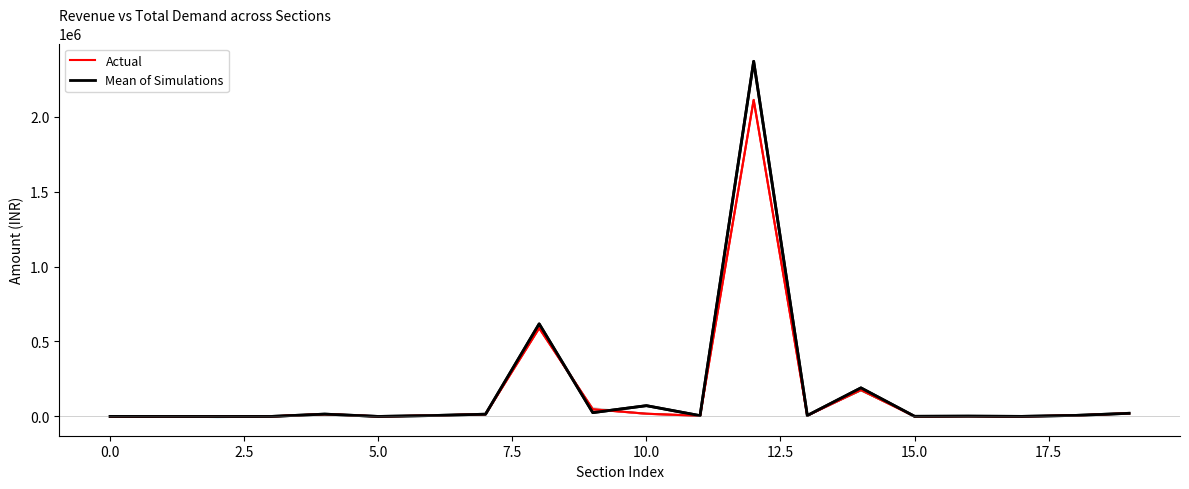

At 0.0, list the series in order from smallest to largest.

Actual, Mean of Simulations